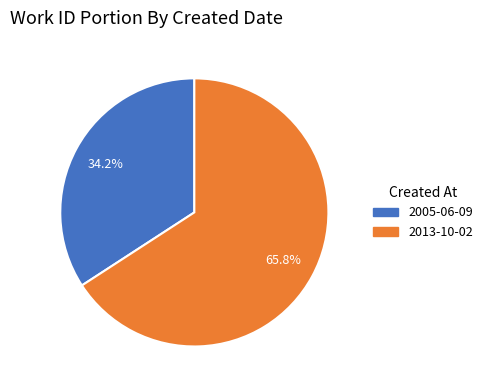

Is it true that 2005-06-09 is 34% of the pie?

True